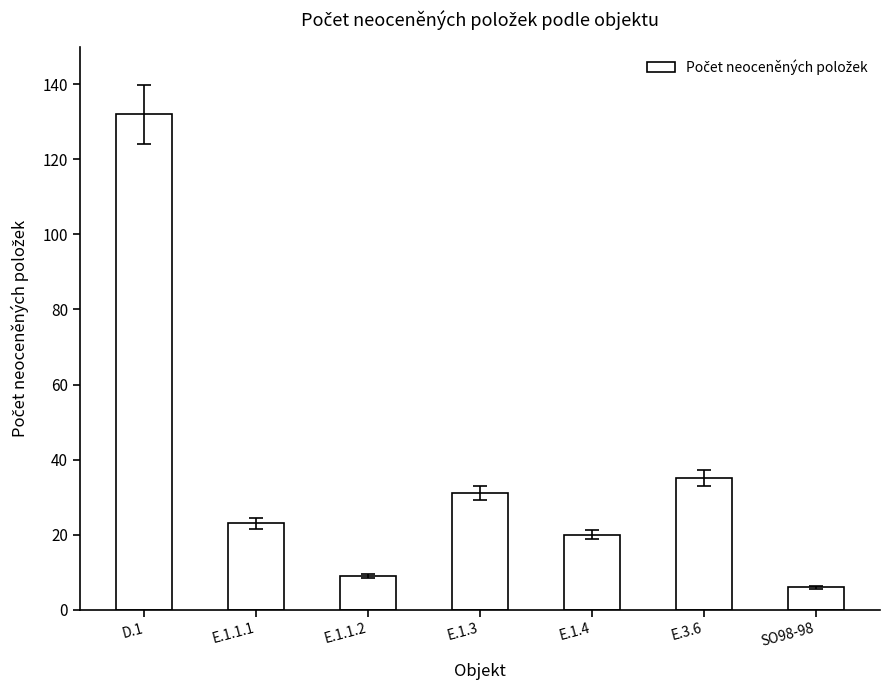

What is the label of the 6th bar from the right?

E.1.1.1